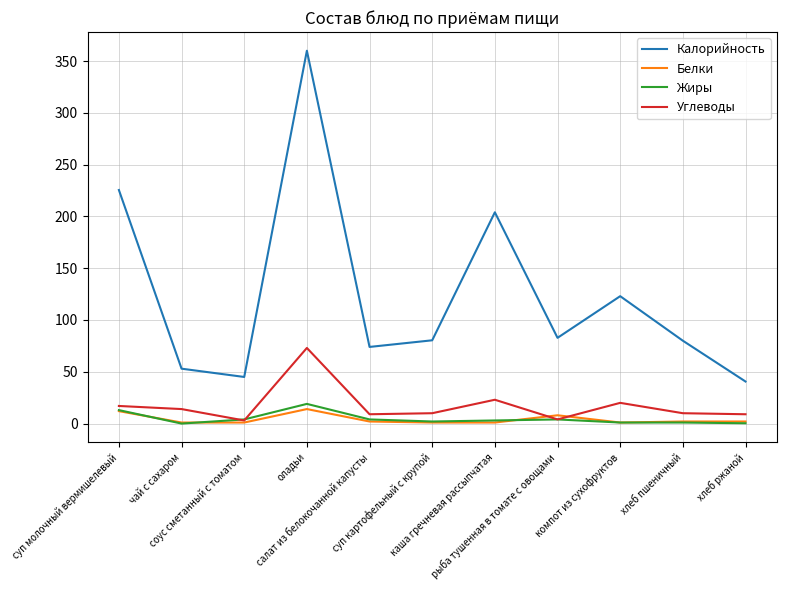

Which series has the largest total across all categories?

Калорийность